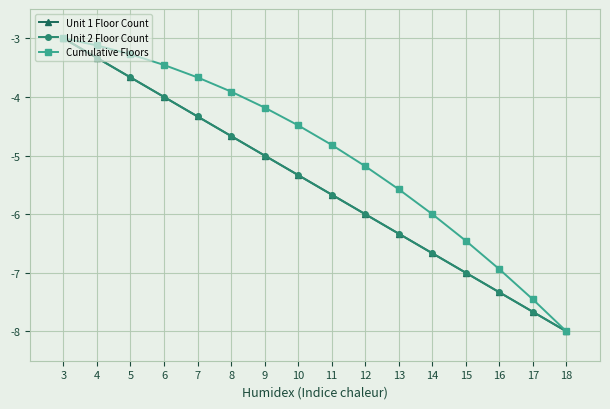

Reading left to right, transcribe all the data shown in this chart.

Unit 1 Floor Count: 3=-3.0	4=-3.3	5=-3.7	6=-4.0	7=-4.3	8=-4.7	9=-5.0	10=-5.3	11=-5.7	12=-6.0	13=-6.3	14=-6.7	15=-7.0	16=-7.3	17=-7.7	18=-8.0
Unit 2 Floor Count: 3=-3.0	4=-3.3	5=-3.7	6=-4.0	7=-4.3	8=-4.7	9=-5.0	10=-5.3	11=-5.7	12=-6.0	13=-6.3	14=-6.7	15=-7.0	16=-7.3	17=-7.7	18=-8.0
Cumulative Floors: 3=-3.0	4=-3.1	5=-3.3	6=-3.5	7=-3.7	8=-3.9	9=-4.2	10=-4.5	11=-4.8	12=-5.2	13=-5.6	14=-6.0	15=-6.5	16=-6.9	17=-7.5	18=-8.0